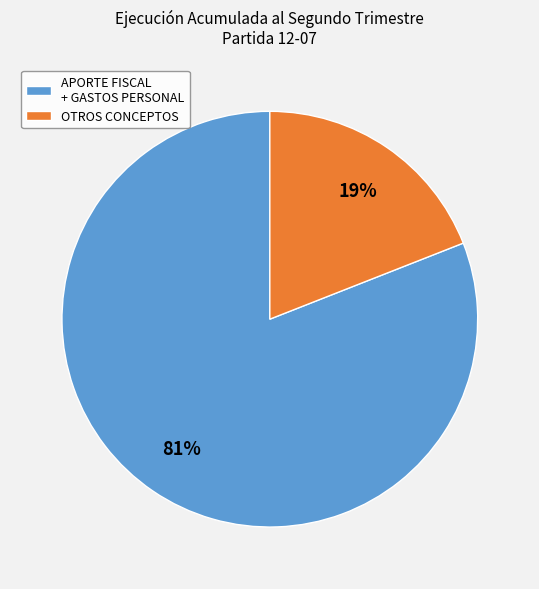

How many slices are in this pie chart?

2